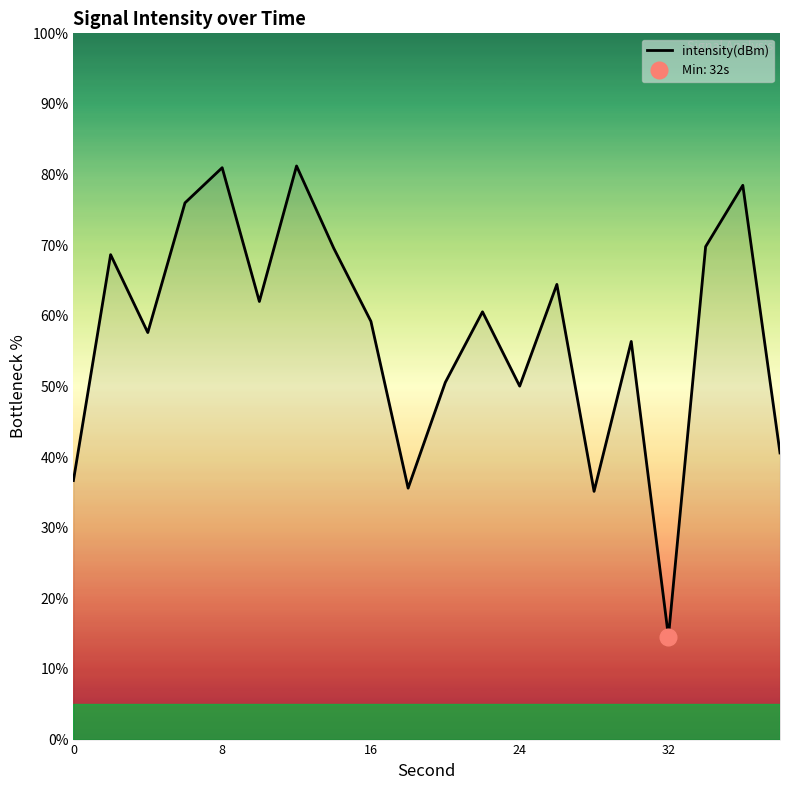

What is the minimum value for intensity(dBm)?

14.6